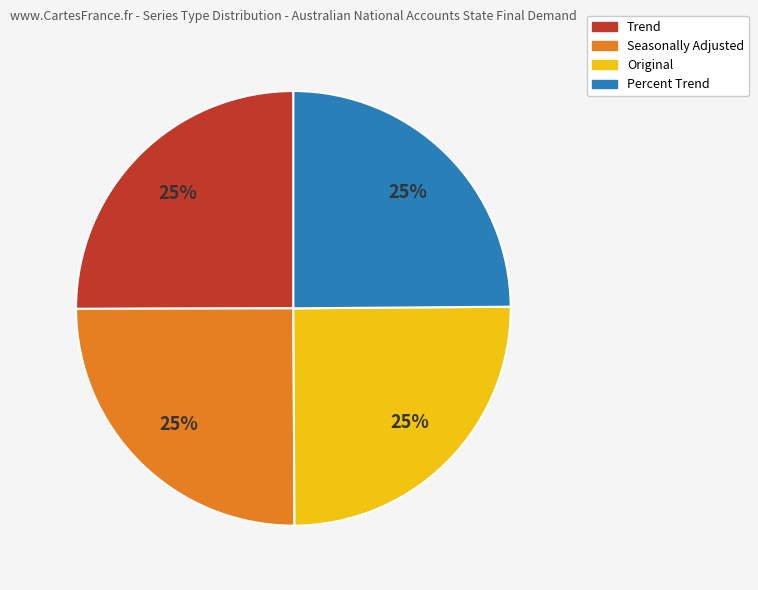

True or false: Seasonally Adjusted accounts for 25% of the total.

True